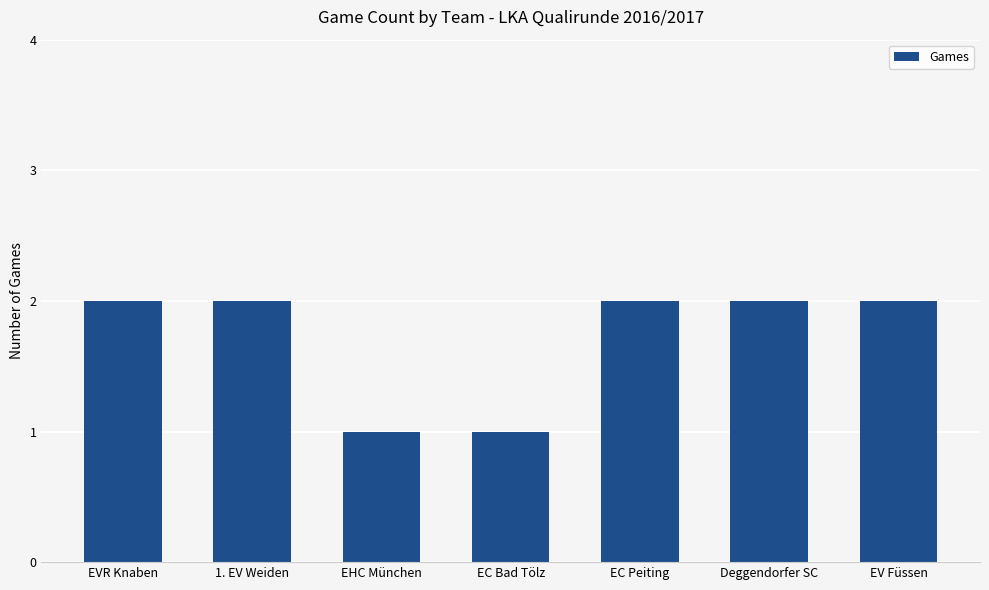

What is the label of the 6th bar from the left?

Deggendorfer SC